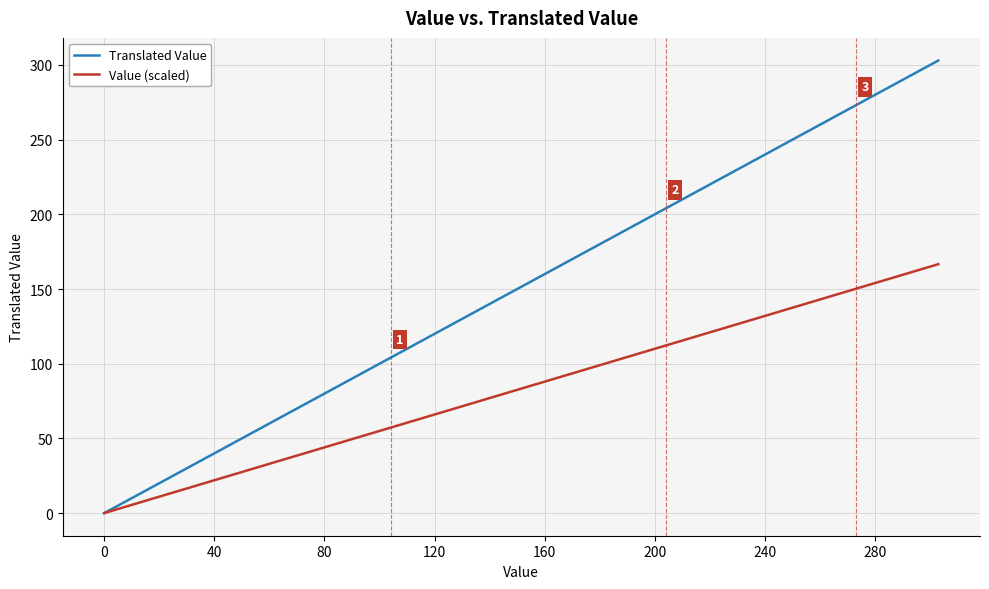

What is the difference between the second highest and second lowest values in the Value (scaled) series?

111.1